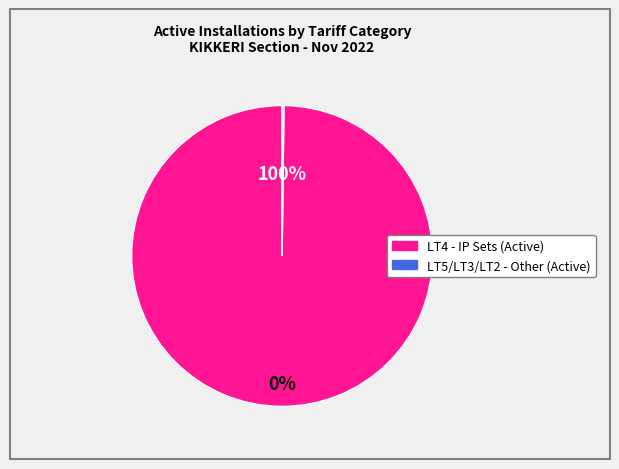

How many slices are in this pie chart?

2